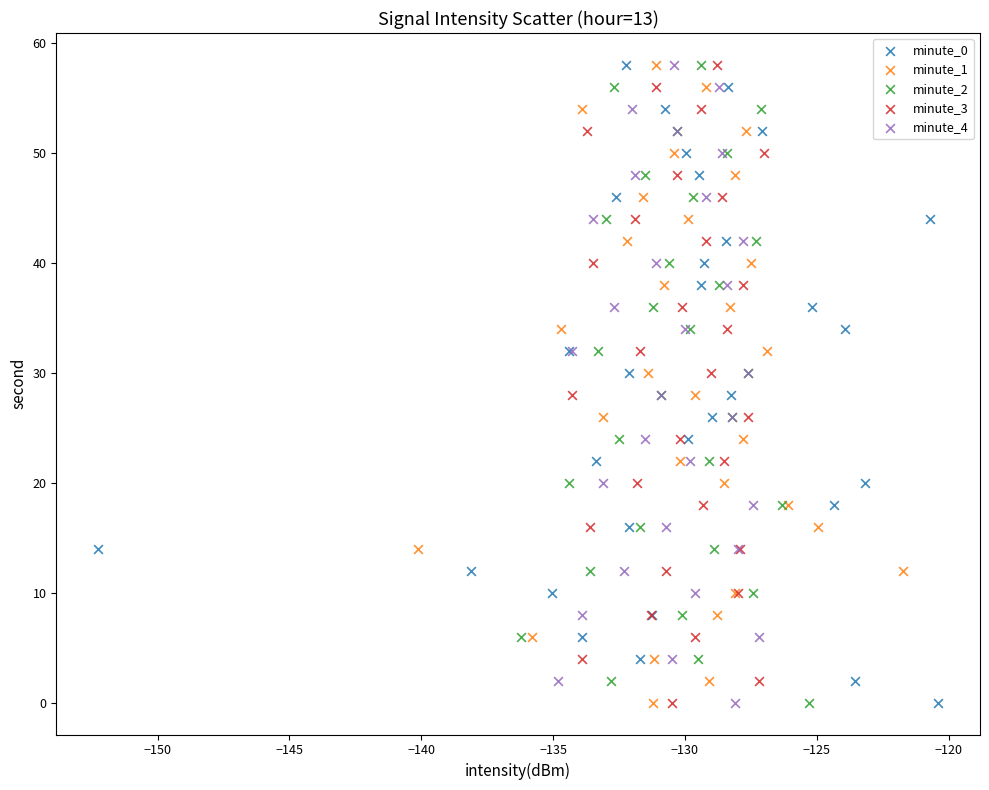

What are all the series names shown in the legend?

minute_0, minute_1, minute_2, minute_3, minute_4